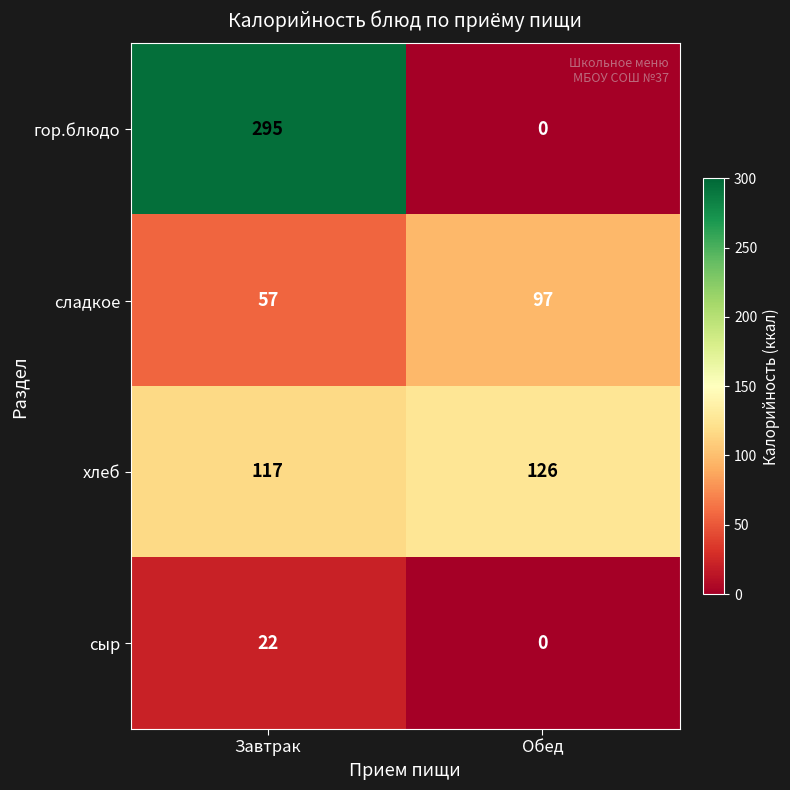

At which label is гор.блюдо closest to 147?

Обед